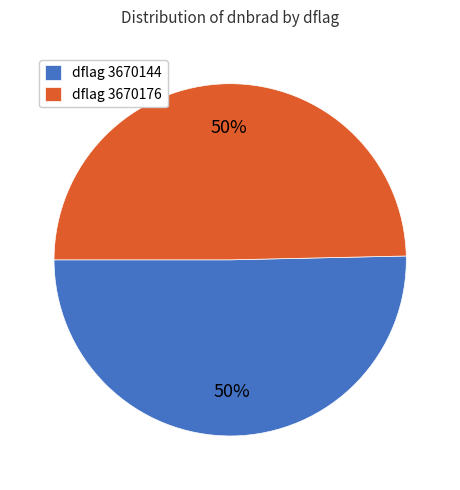

To the nearest percent, what is the average slice percentage?

50%